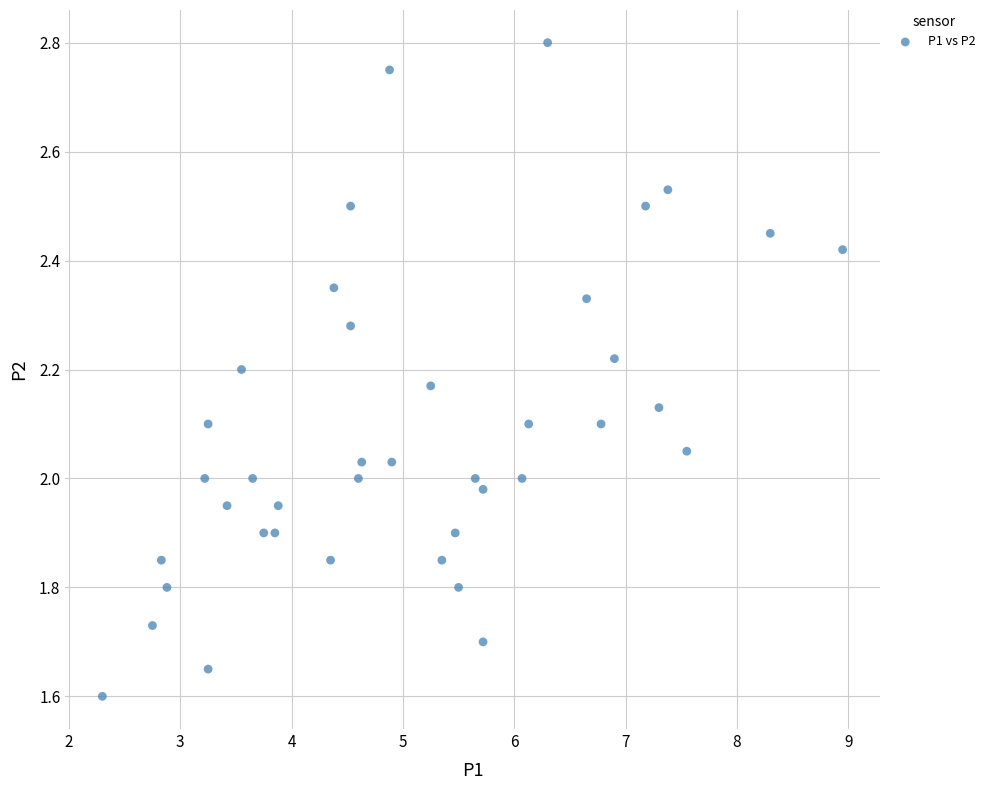

What is the range of X values (max minus min)?

6.6